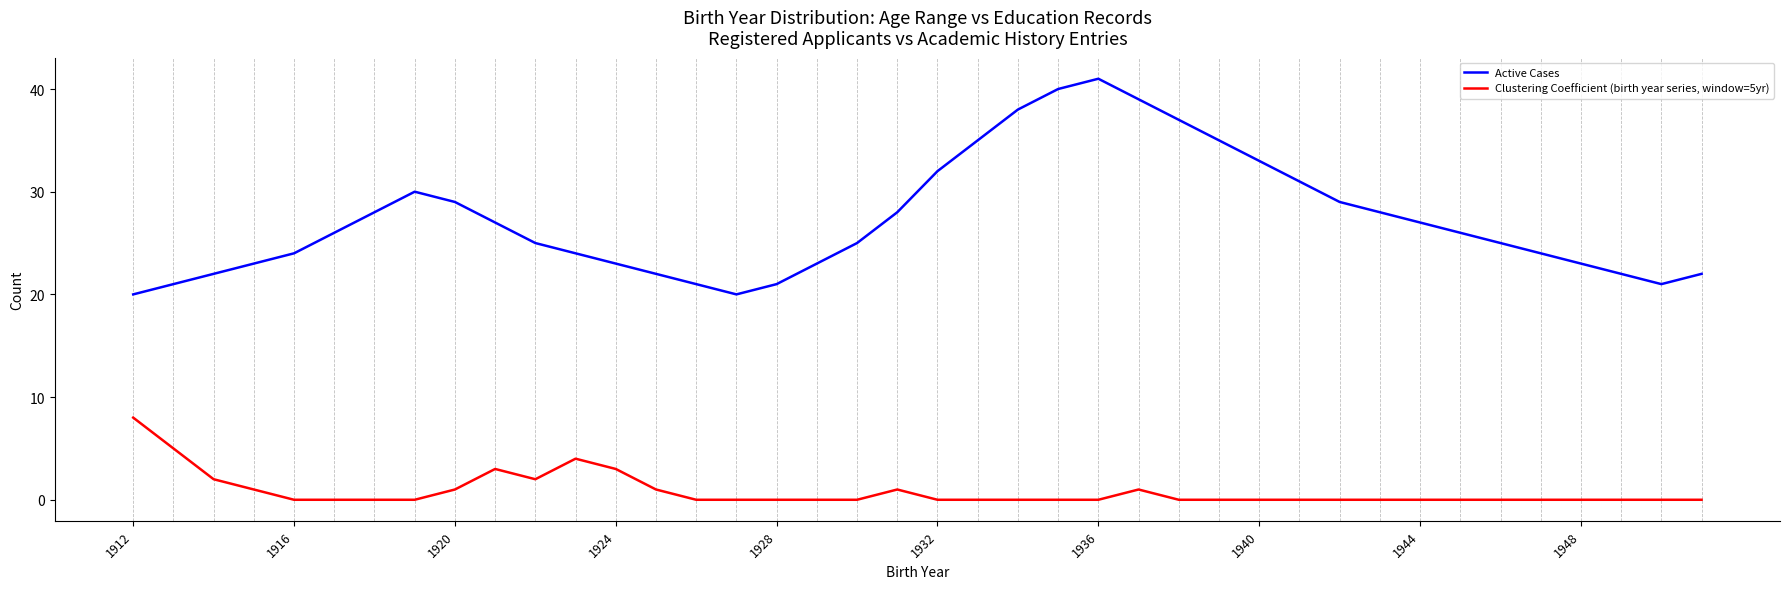

List the series in order of their peak value, lowest first.

Clustering Coefficient (birth year series, window=5yr), Active Cases